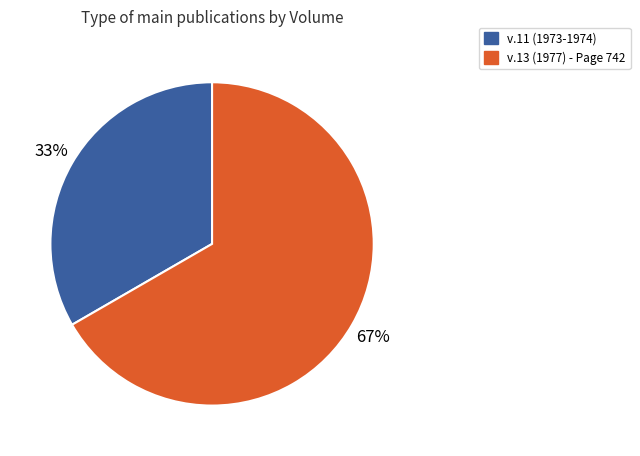

How many slices are in this pie chart?

2